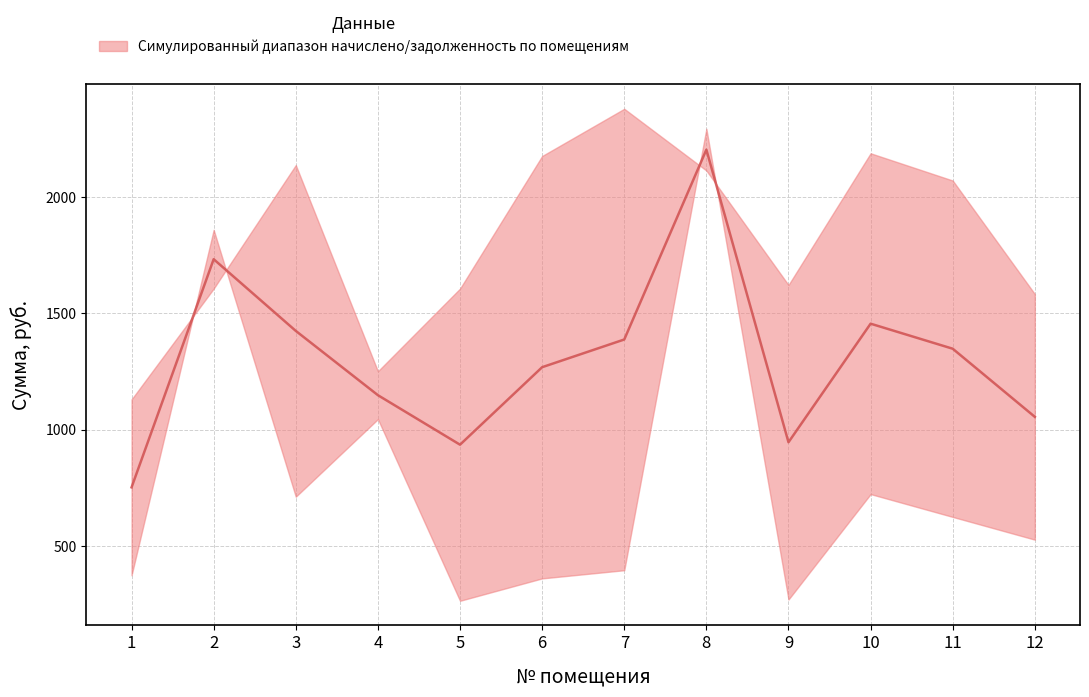

What is the ratio of the value at 7 to the value at 12?

1.3